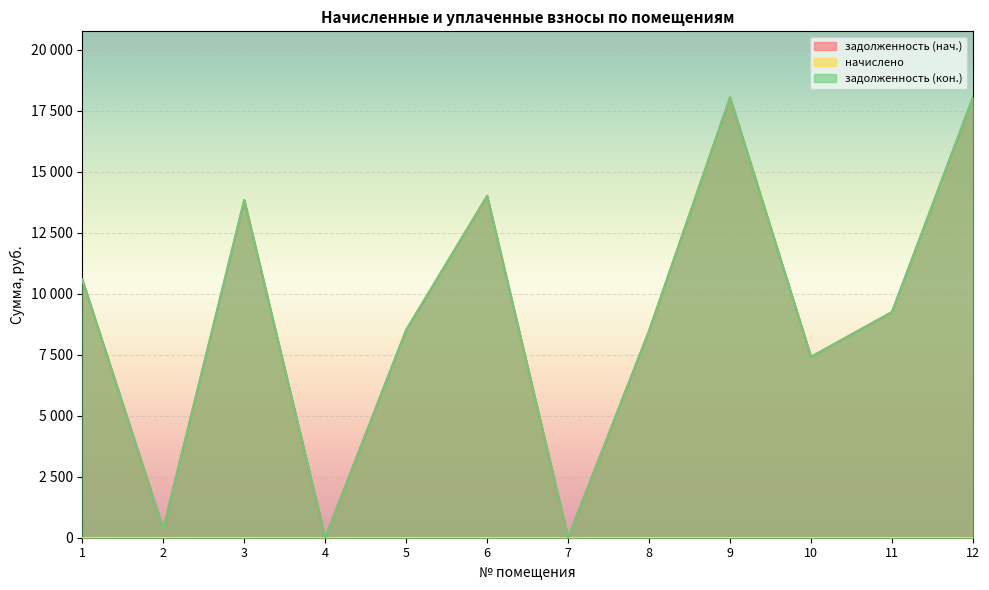

Does the chart display data point markers on the line(s)?

No